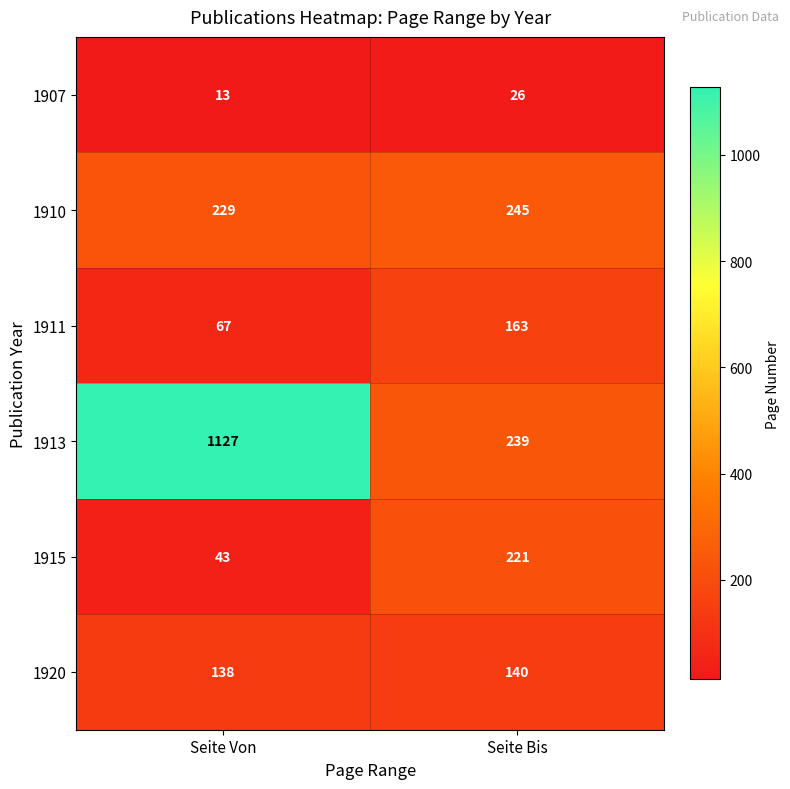

What is the spread (max minus min) of values at Seite Bis?

219